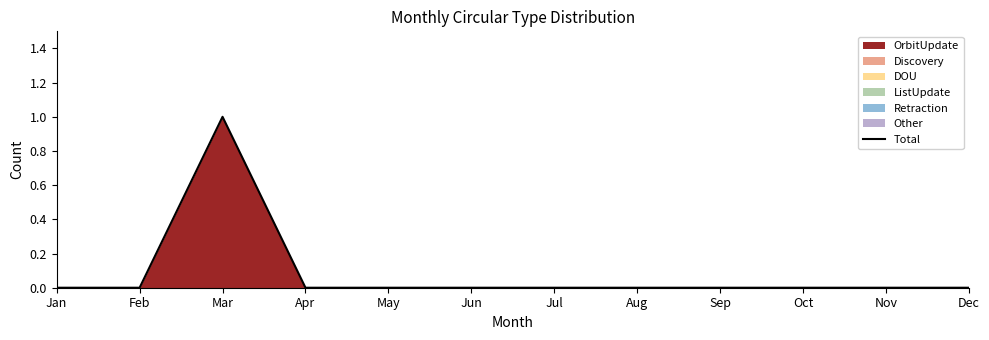

Does the chart display data point markers on the line(s)?

No